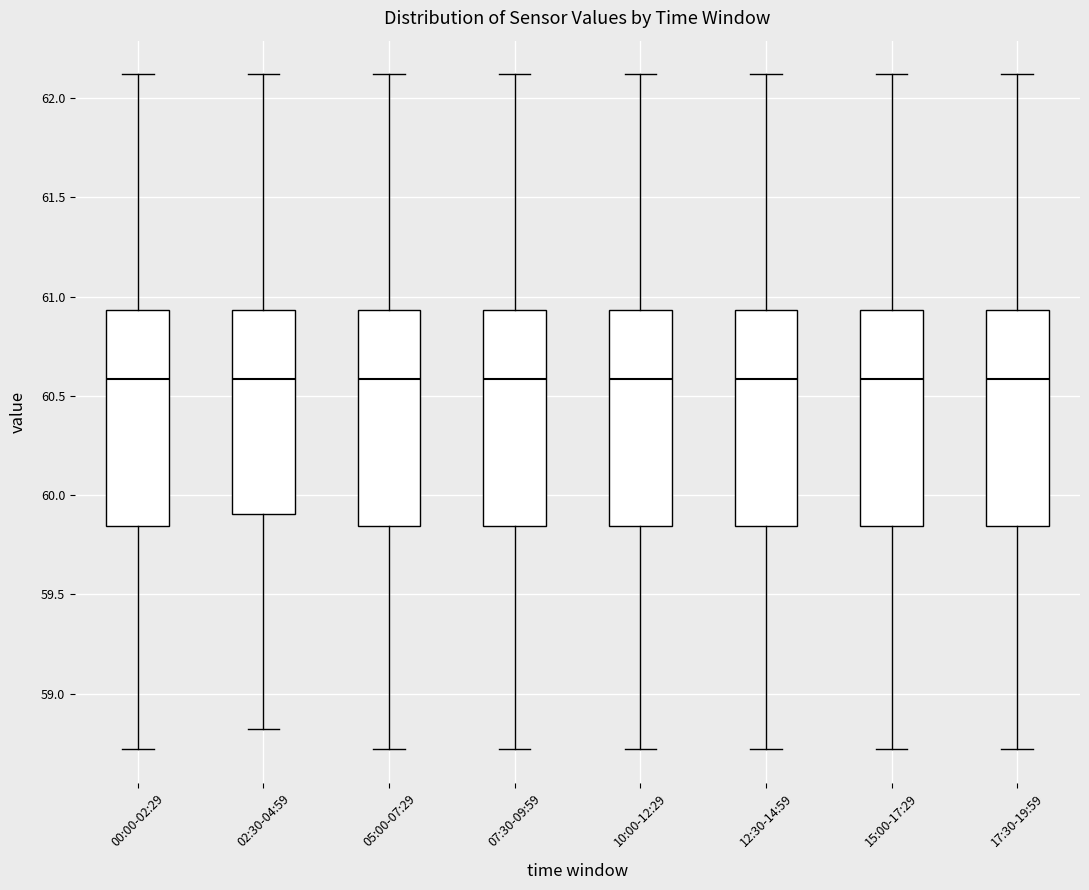

Where is the upper edge of the box for 15:00-17:29 on the y-axis? The values are not printed on the chart, so give them approximately, as read against the axis.

60.95